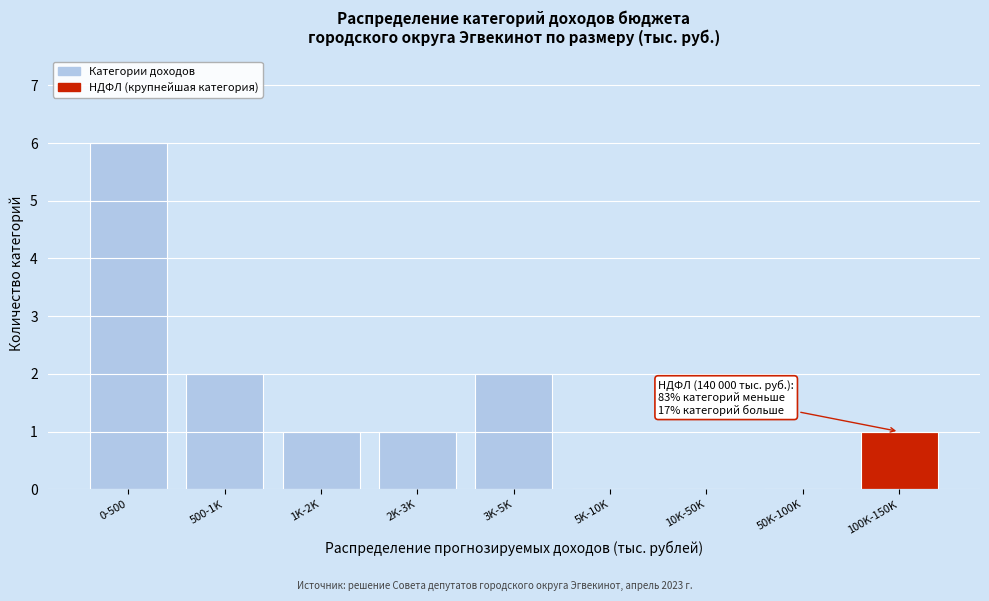

Reading left to right, list all the values displayed in this chart.

0-500=6	500-1K=2	1K-2K=1	2K-3K=1	3K-5K=2	5K-10K=0	10K-50K=0	50K-100K=0	100K-150K=1